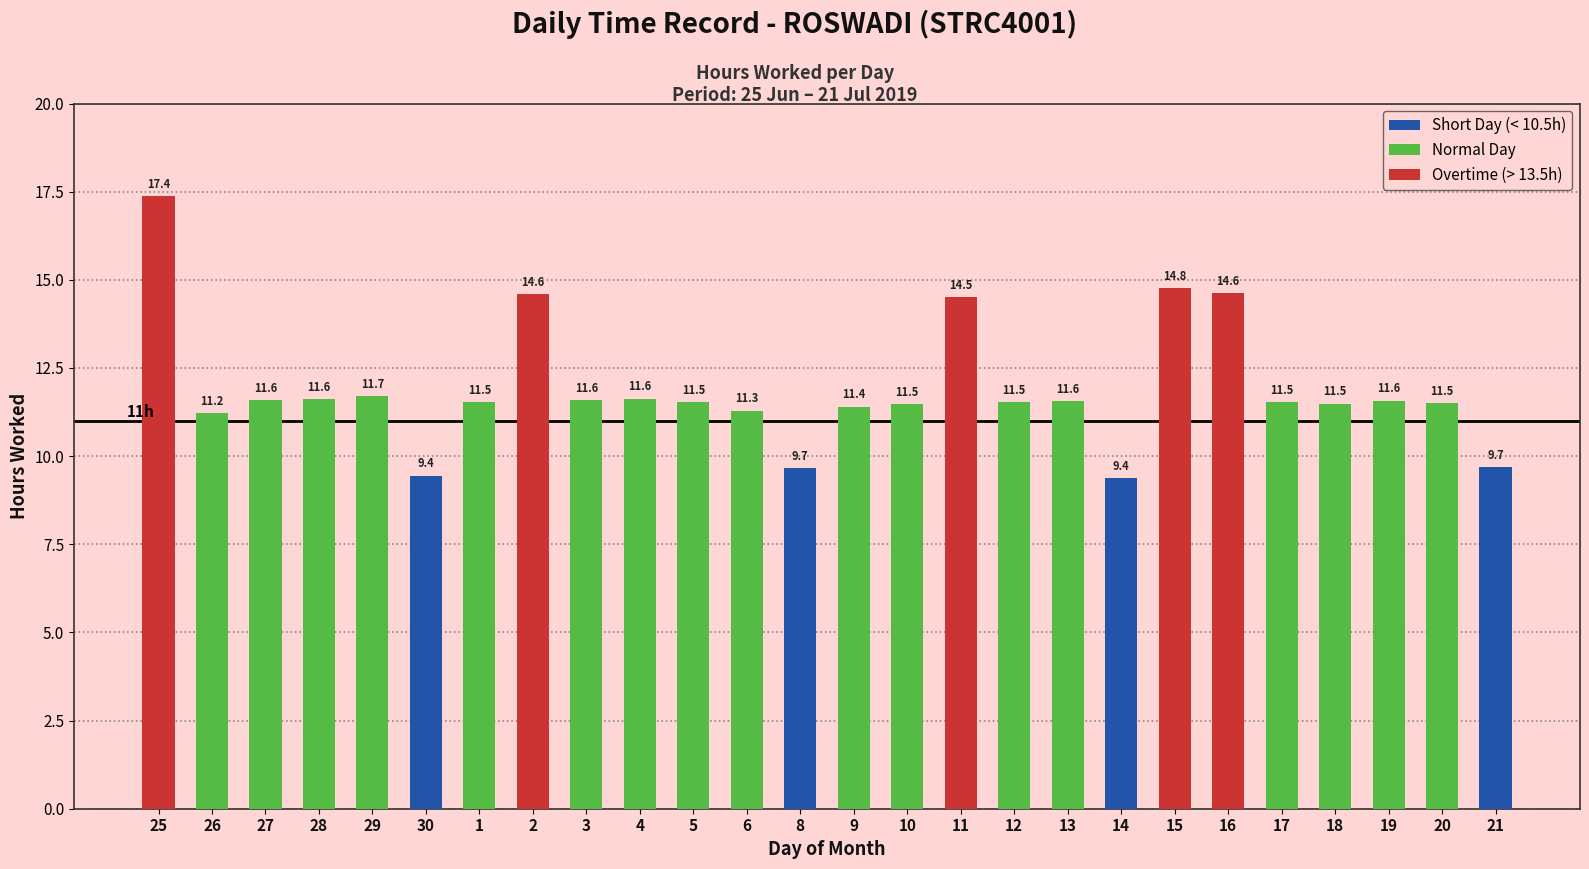

What is the label of the 9th bar from the left?

3